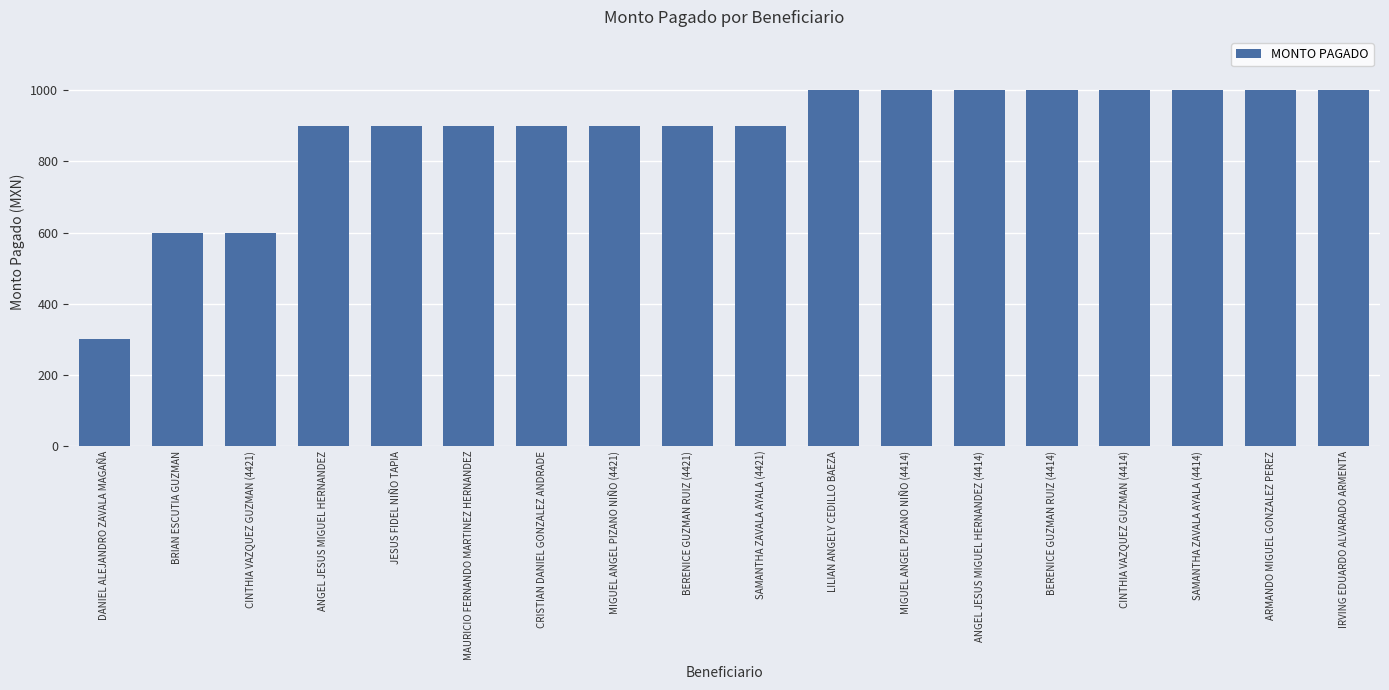

The value at ANGEL JESUS MIGUEL HERNANDEZ (4414) is 1000. True or false?

True